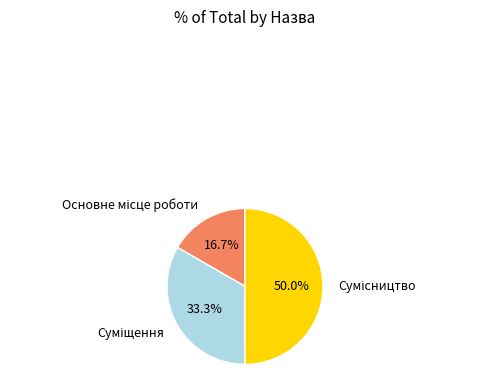

How many slices are in this pie chart?

3